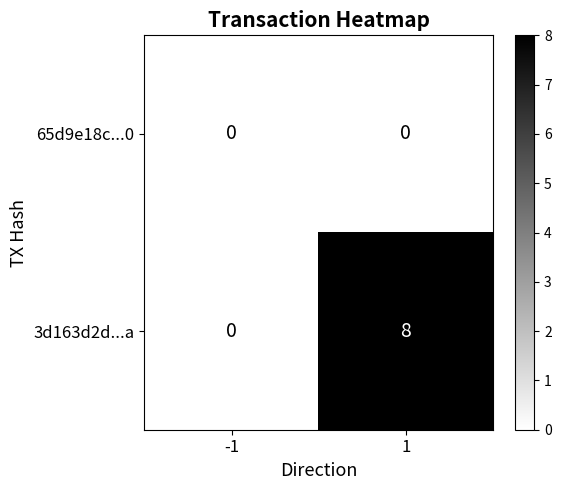

Count the number of data series in this chart.

2